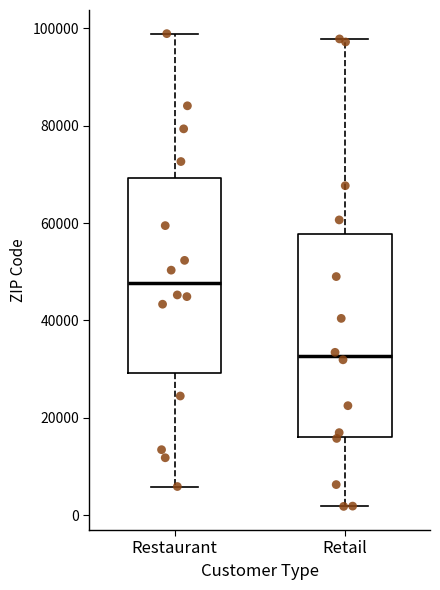

Reading left to right, read every box against the y-axis: the position of its median line, the range the box covers, and the ends of its whiskers. The values are not printed on the chart, so give them approximately, as read against the axis.

Restaurant: median 48000, box 30000 to 70000, whiskers 6000 to 98000
Retail: median 32000, box 16000 to 58000, whiskers 2000 to 98000